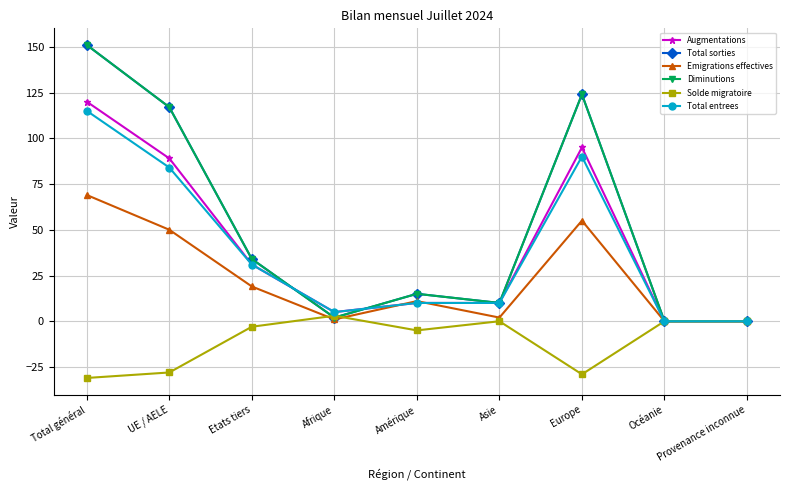

What is the average value of the Total sorties series?

50